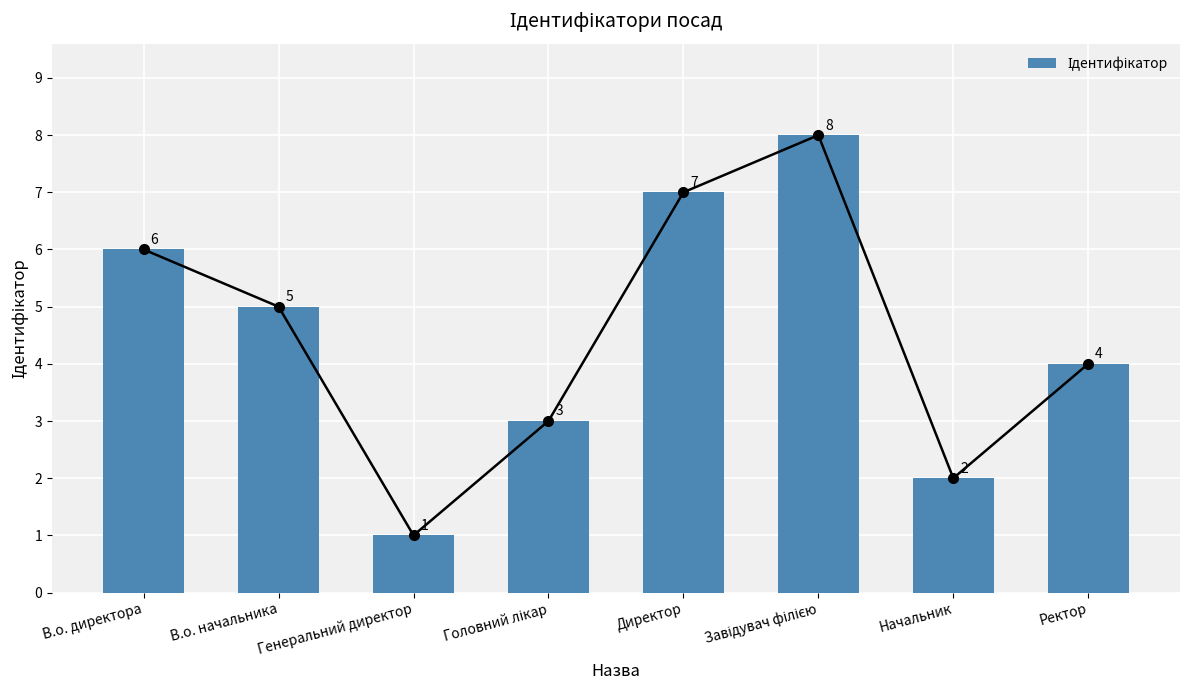

Where is the data nearest to the value 4?

Ректор